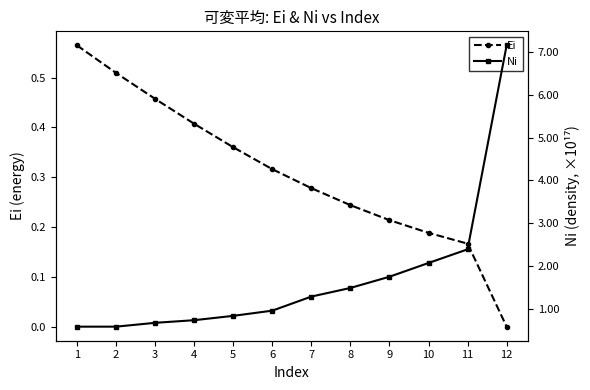

How many Ei values are between 0 and 1?

12